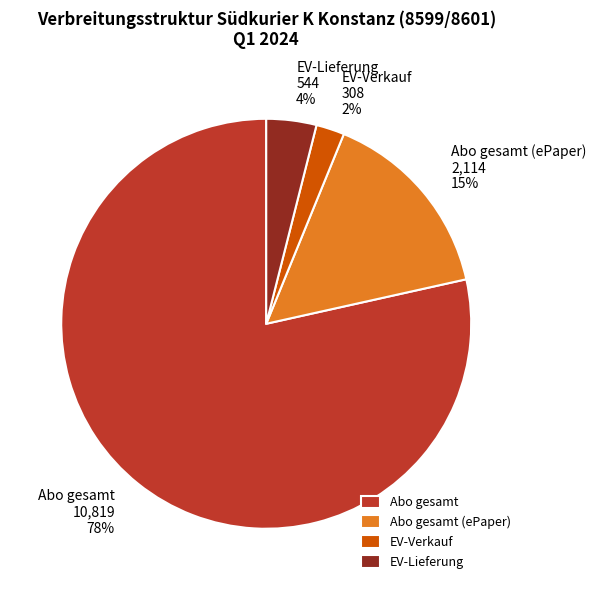

The Abo gesamt (ePaper) slice represents 25% of the pie. True or false?

False